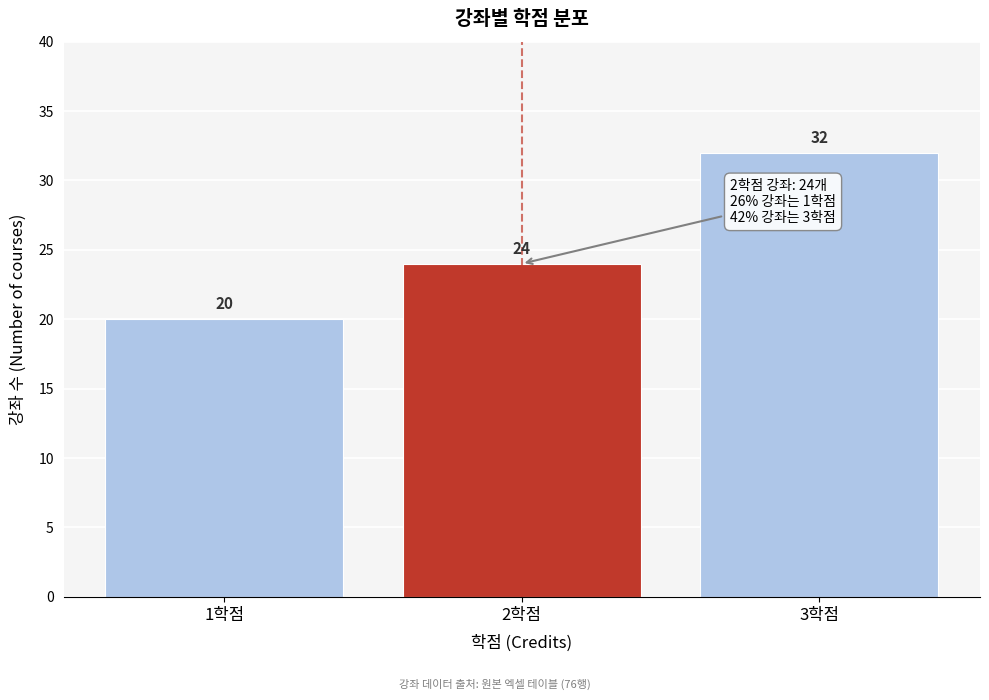

Reading left to right, list all the values displayed in this chart.

1학점=20	2학점=24	3학점=32